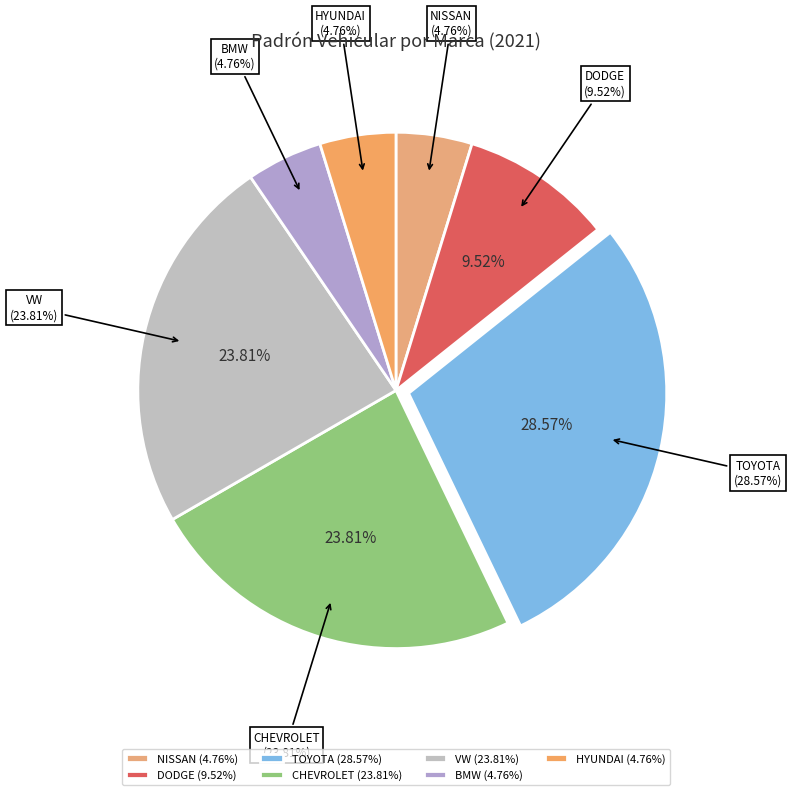

Combined, what portion of the pie is NISSAN and DODGE?

14.3%